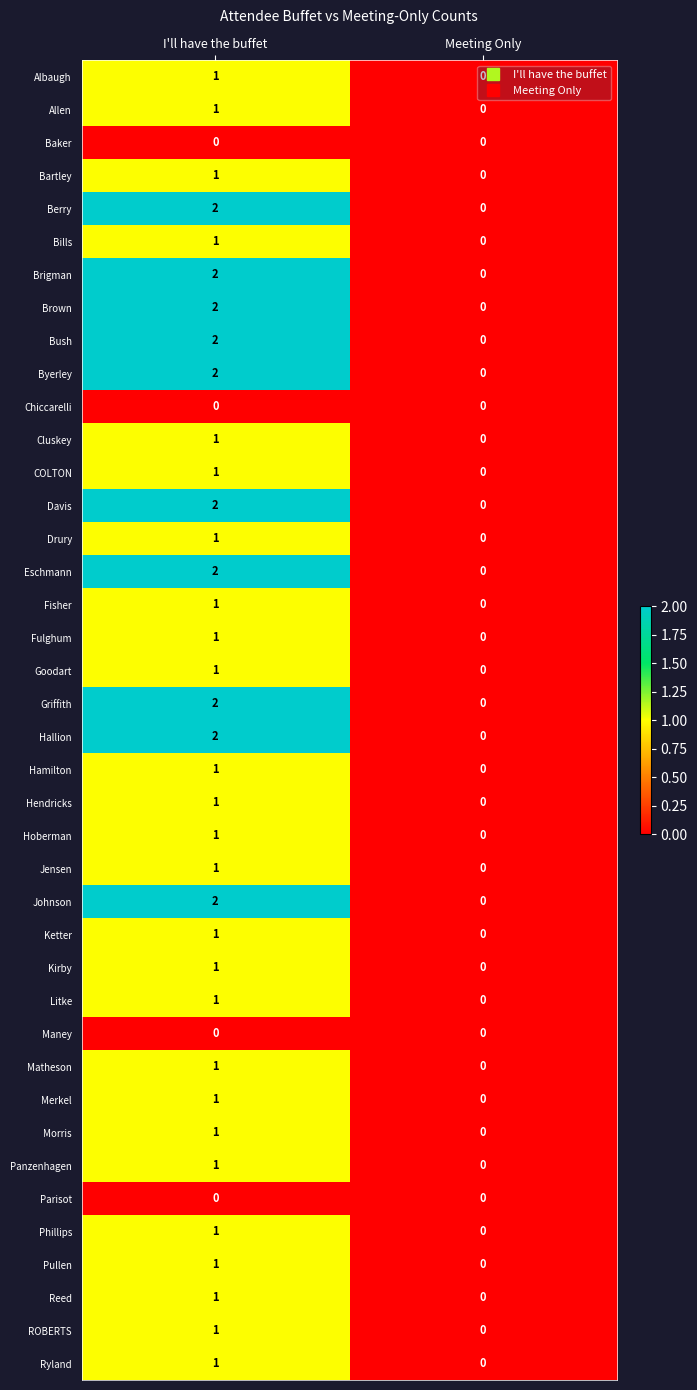

How many data points in Brown are less than 2?

1